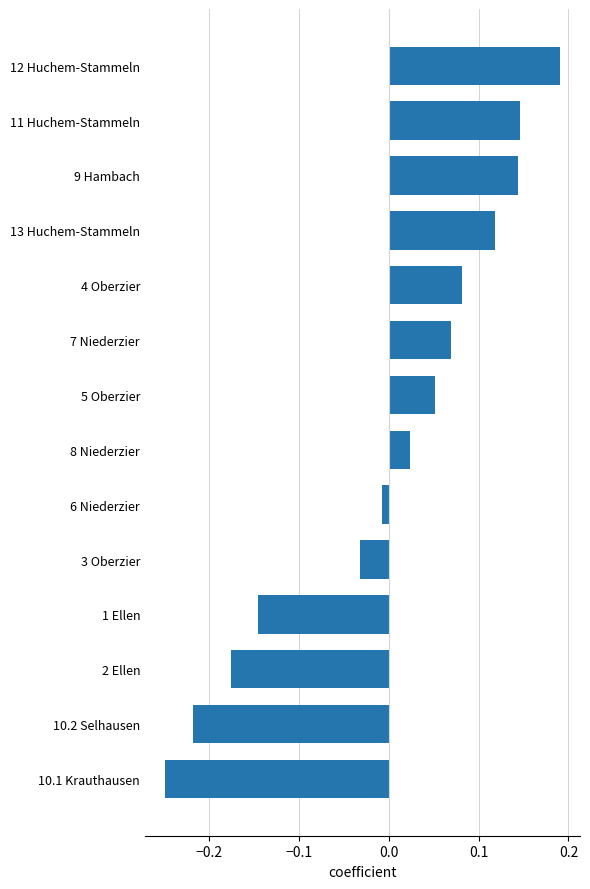

What is the difference between the second highest and second lowest values?

0.4